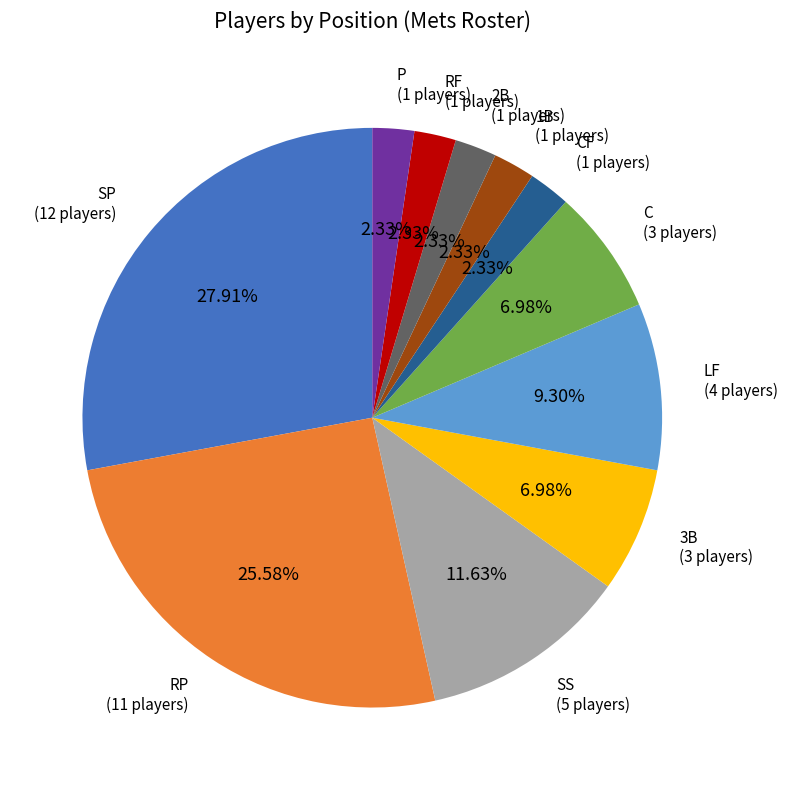

How many slices are in this pie chart?

11